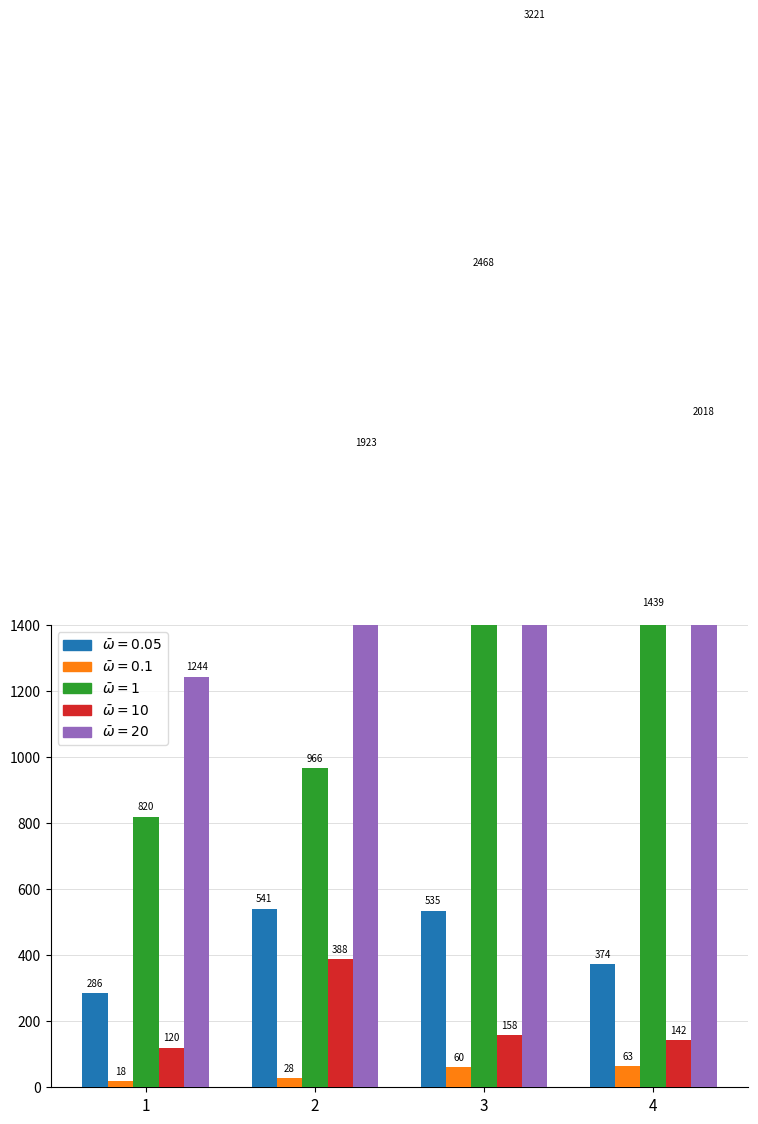

Reading left to right, list all the values displayed in this chart.

初中: 1=286	2=541	3=535	4=374
教学点: 1=18	2=28	3=60	4=63
小学: 1=820	2=966	3=2468	4=1439
幼儿园: 1=120	2=388	3=158	4=142
总计: 1=1244	2=1923	3=3221	4=2018